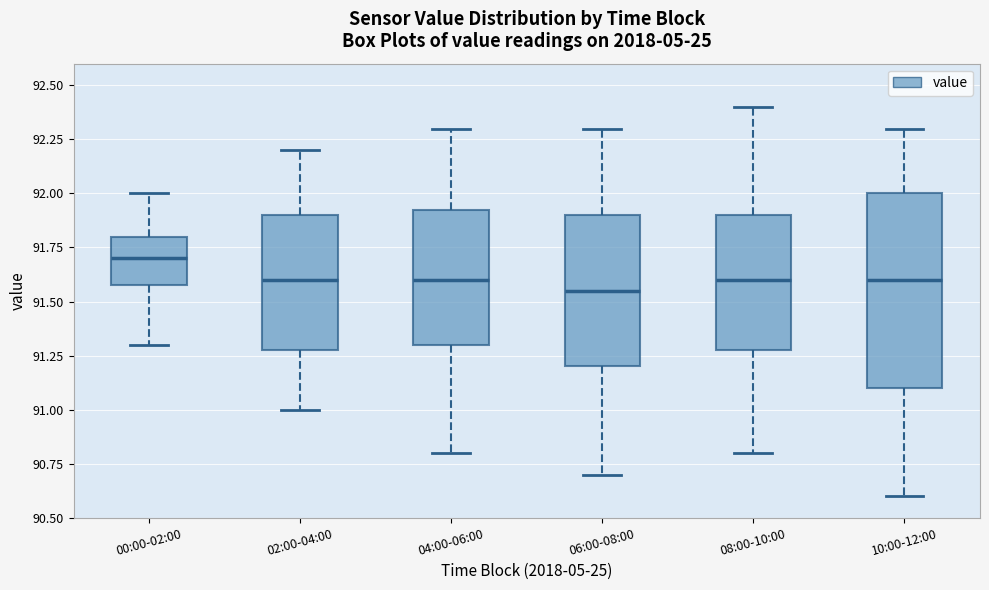

Which box is the tallest, from its lower edge to its upper edge?

10:00-12:00